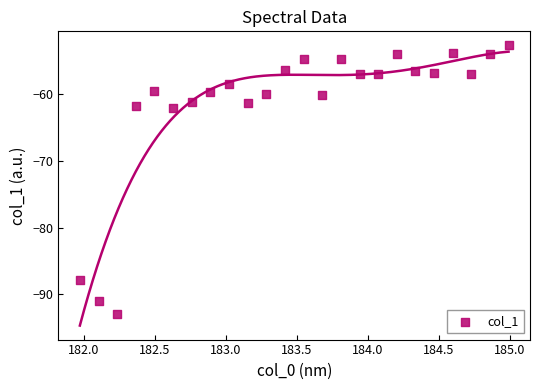

What is the range of Y values (max minus min)?

40.1